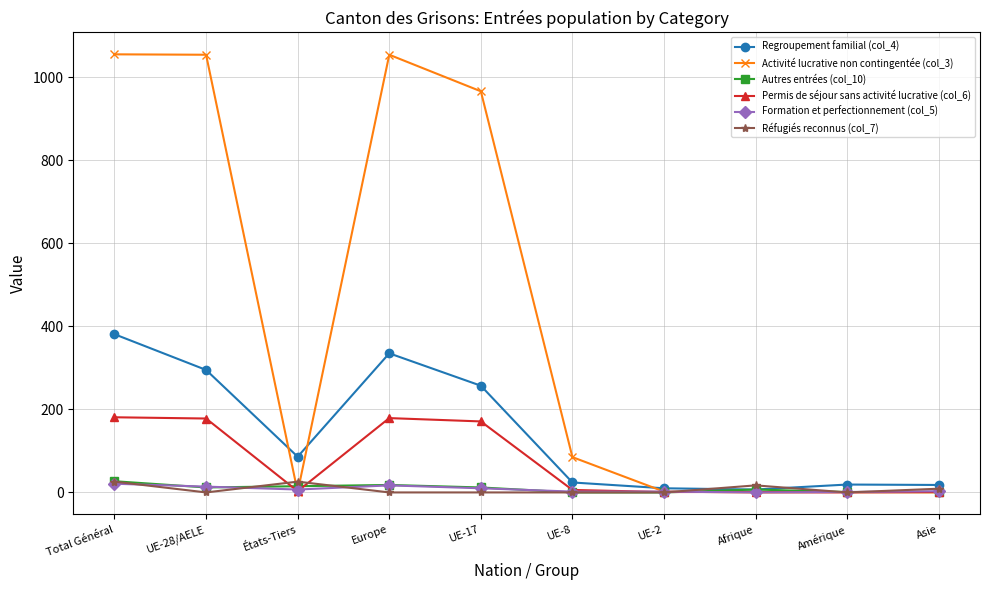

What is the maximum value for Réfugiés reconnus (col_7)?

26